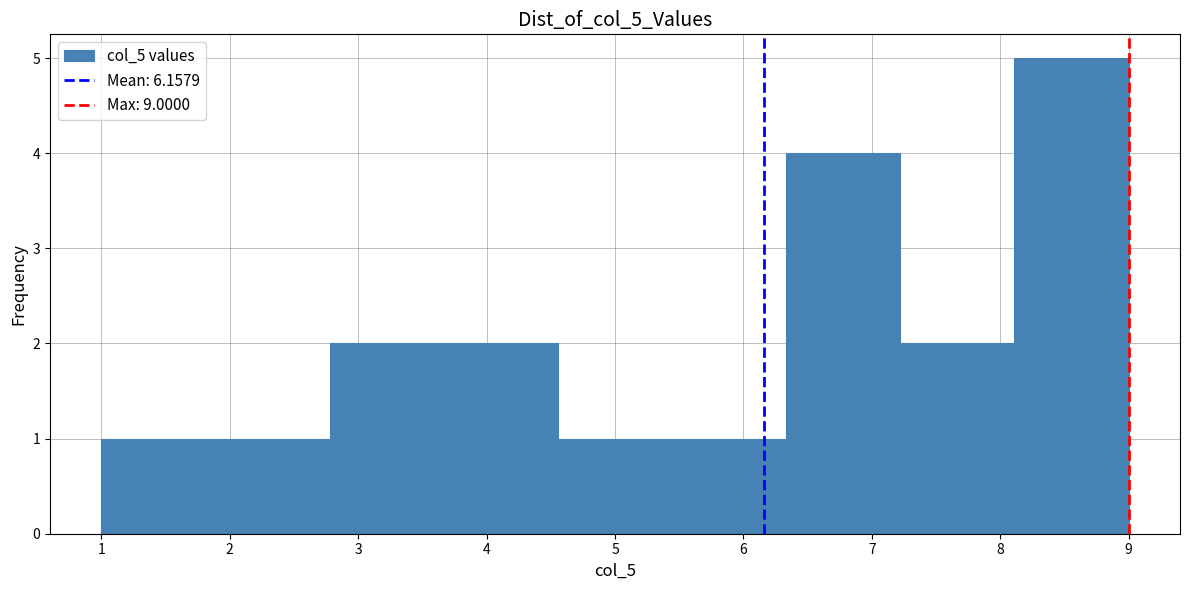

Which range on the x-axis has the tallest bar?

8.1 to 9.0